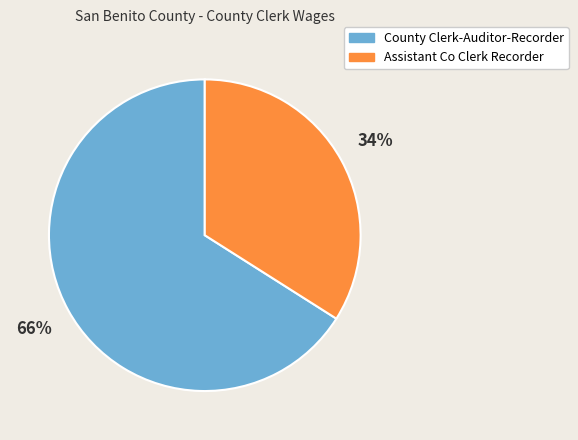

Which category accounts for the majority?

County Clerk-Auditor-Recorder